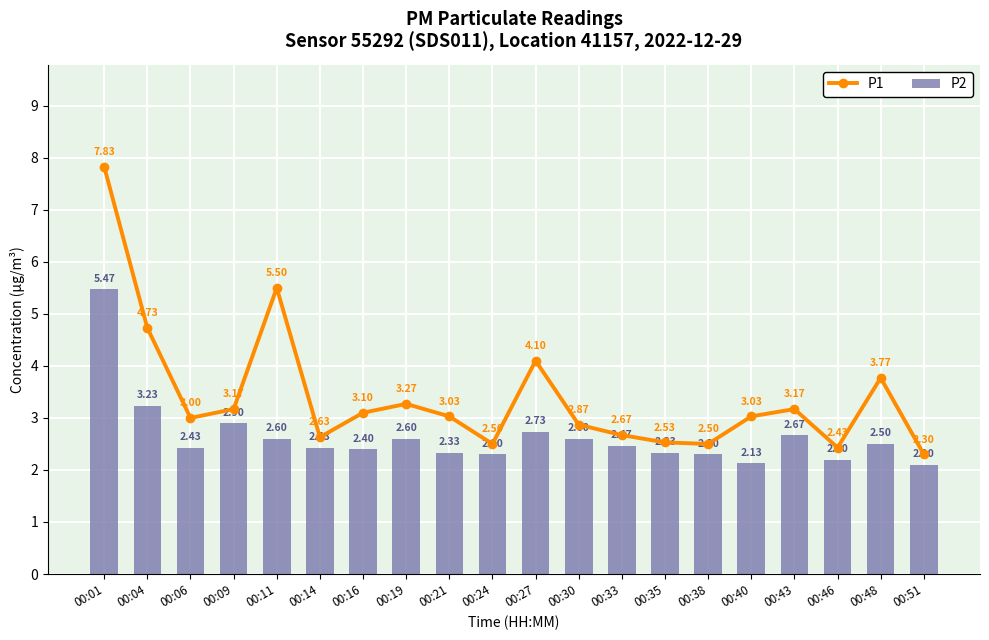

The value of P2 at 00:14 is 2.4. True or false?

True